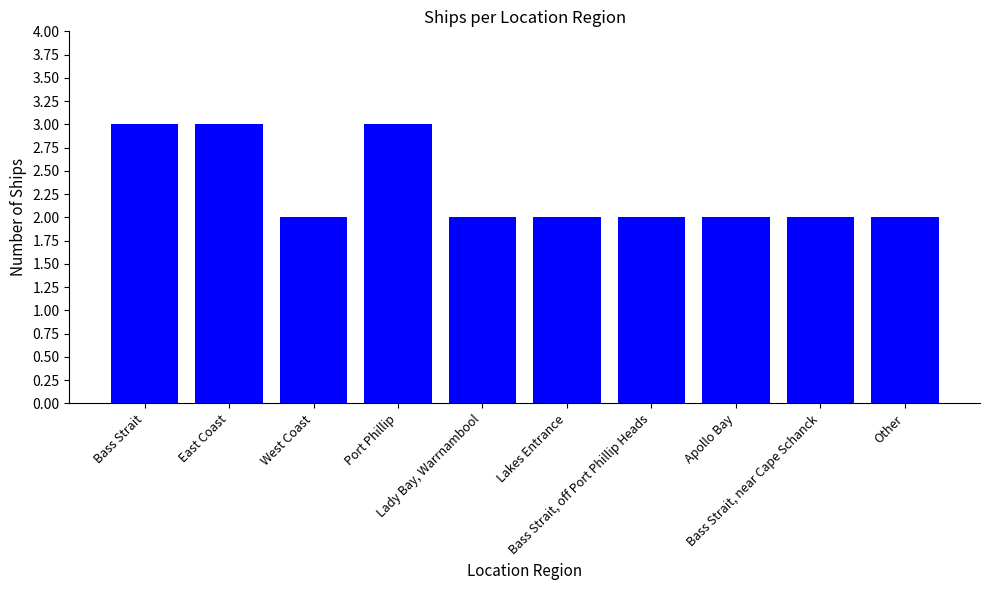

What is the sum of the values at Port Phillip and Lakes Entrance?

5